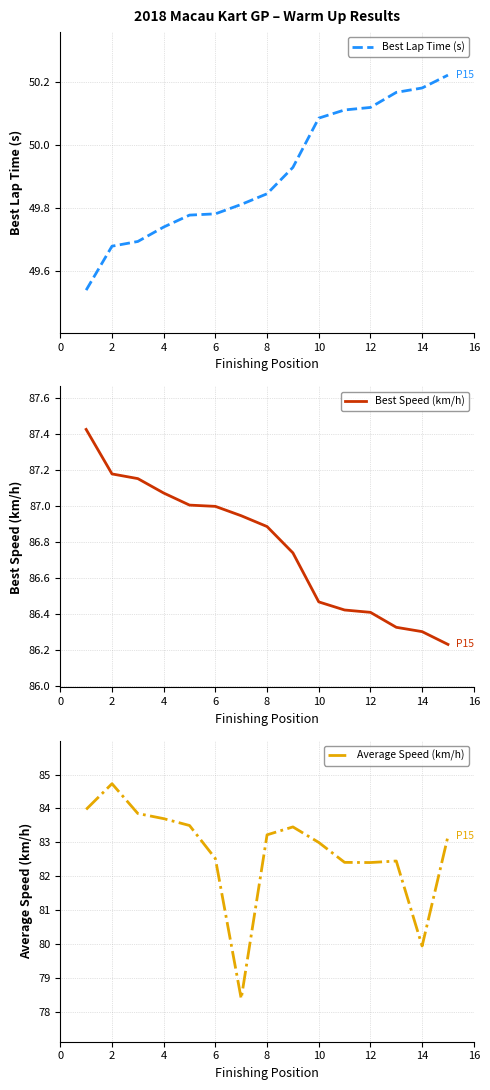

Which series has the largest range (max minus min)?

Average Speed (km/h)